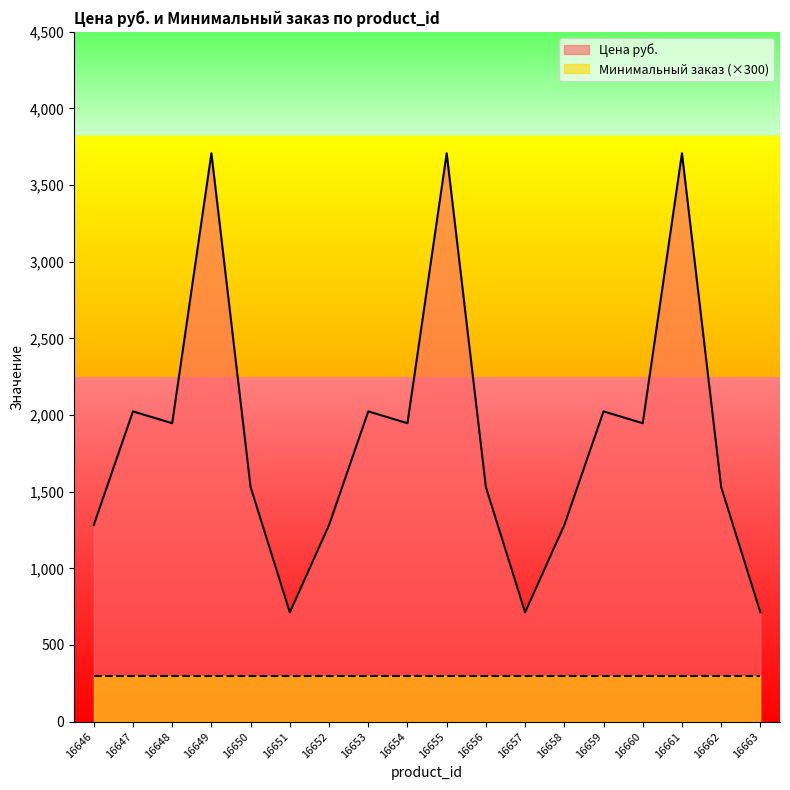

True or false: the data shows 1970.0 at 16646.

False